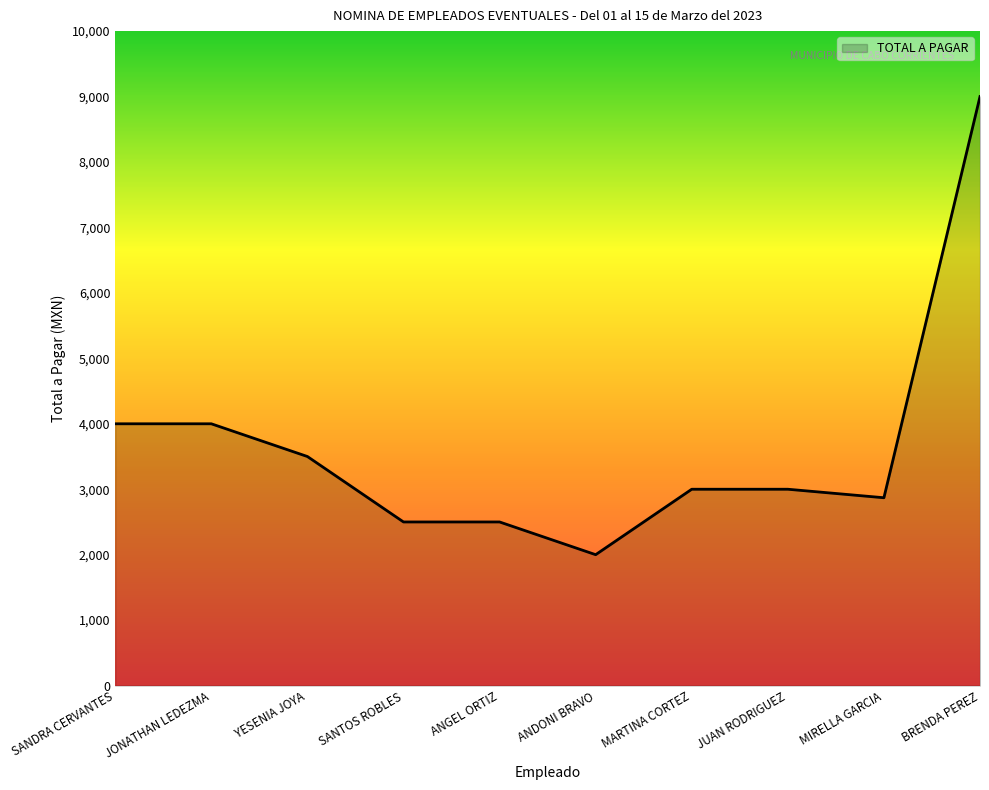

Which category has the lowest value across all series?

ANDONI BRAVO